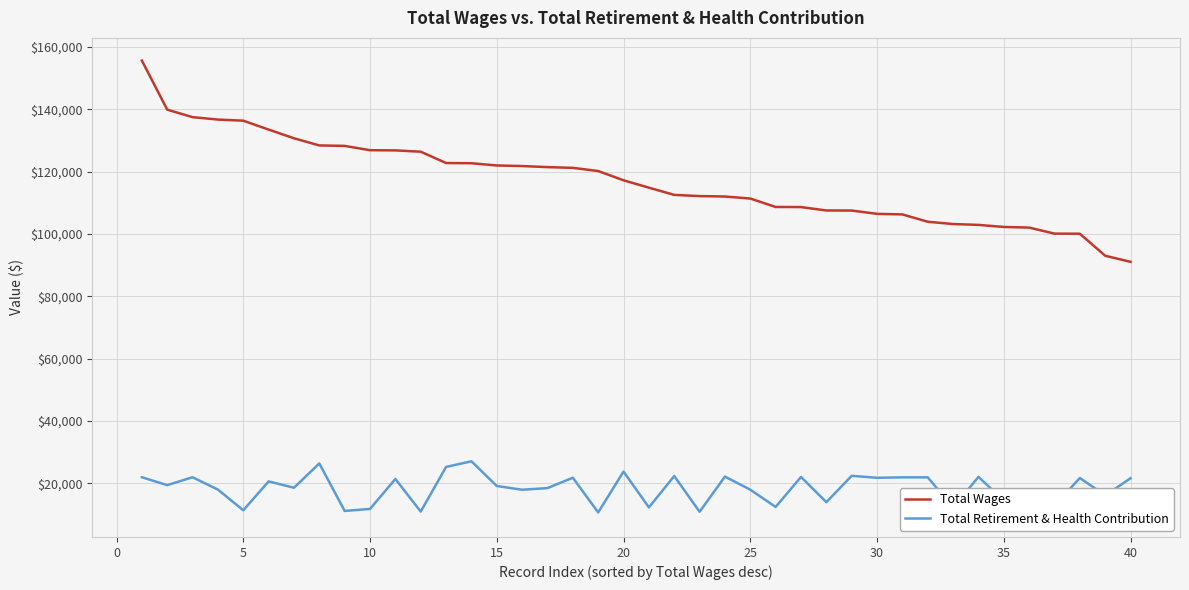

What is the sum of the Total Wages values at 32 and 27?

210659